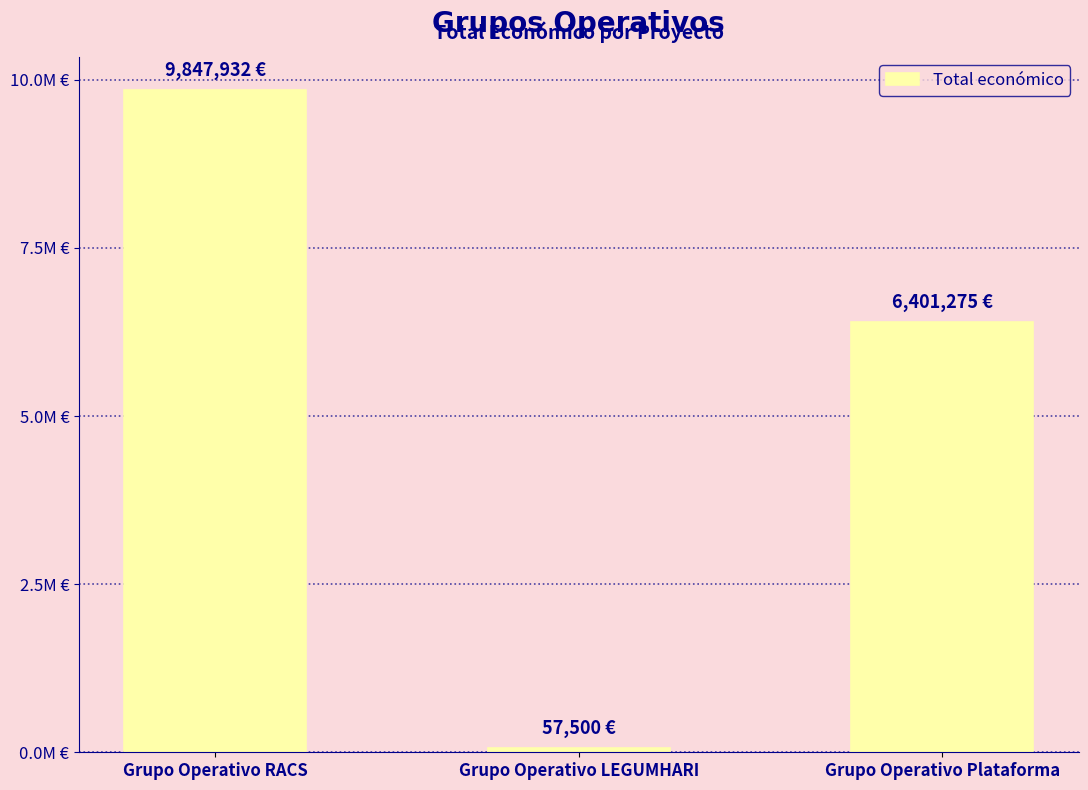

Are the bars horizontal?

No